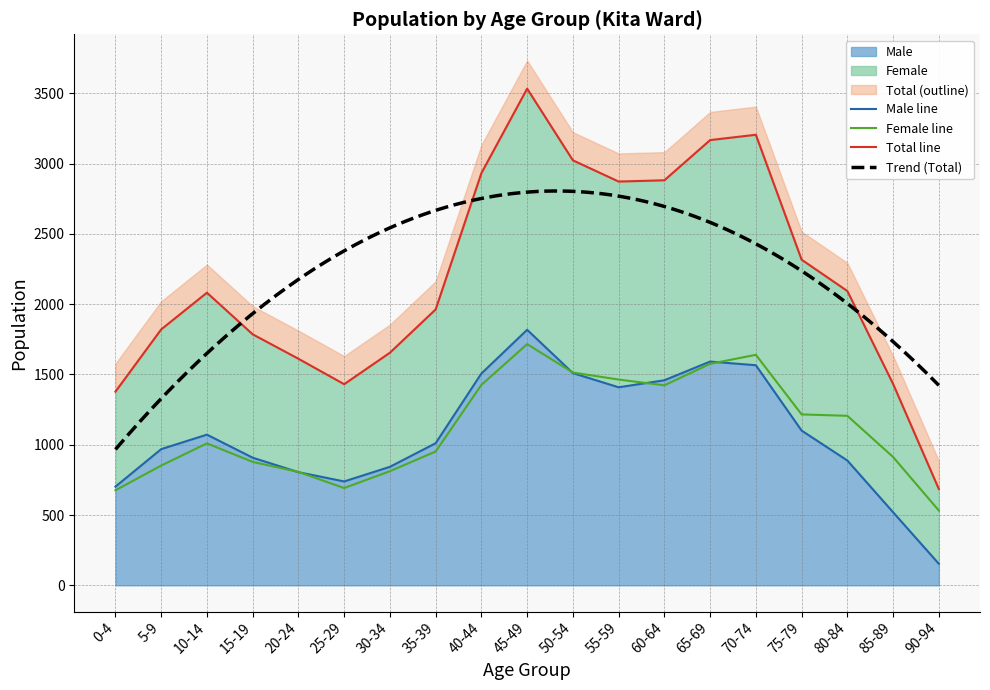

What position from the right is 55-59?

8